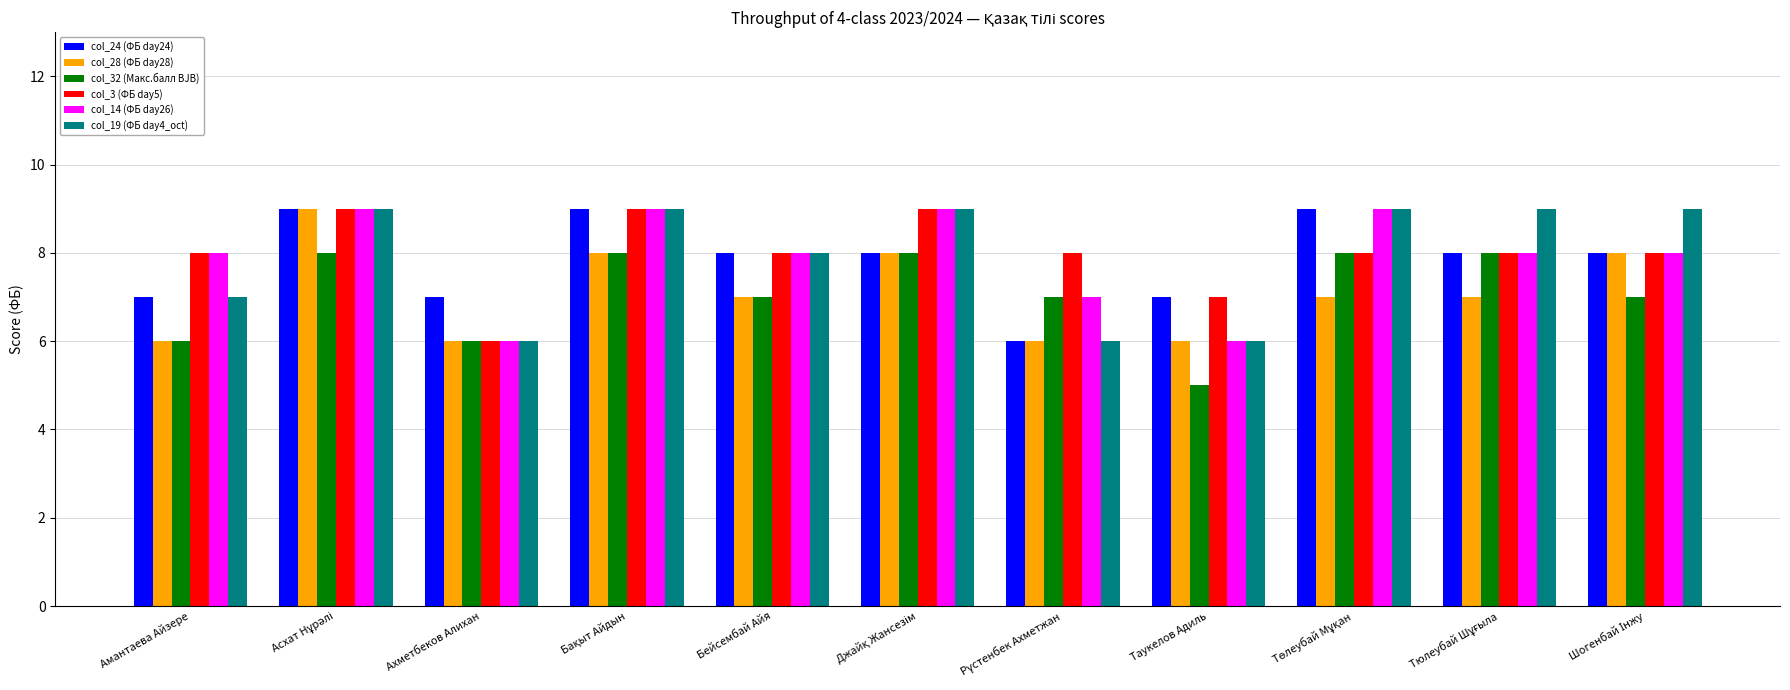

What is the sum of the col_32 (Макс.балл BJB) values at Таукелов Адиль and Бейсембай Айя?

12